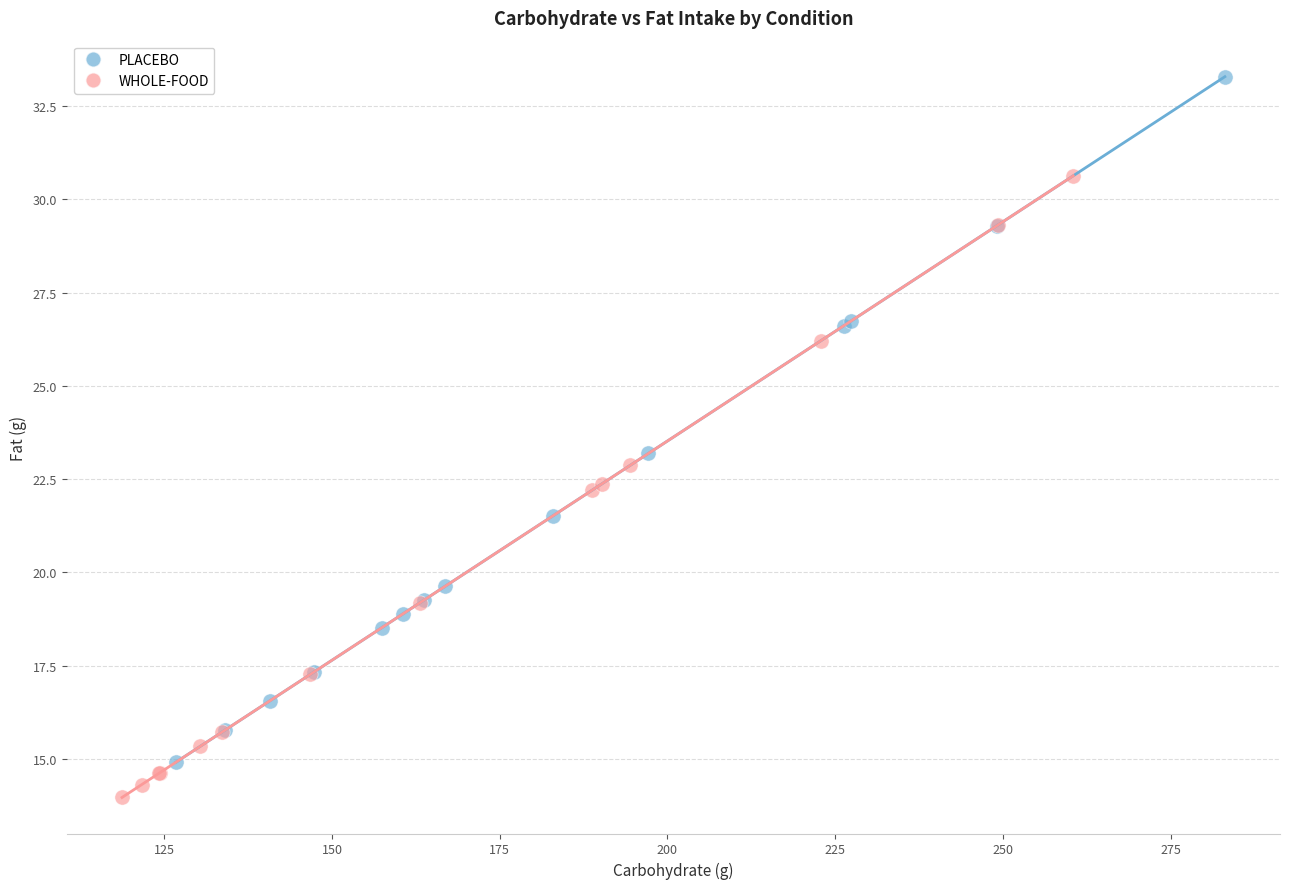

What are all the series names shown in the legend?

PLACEBO, WHOLE-FOOD